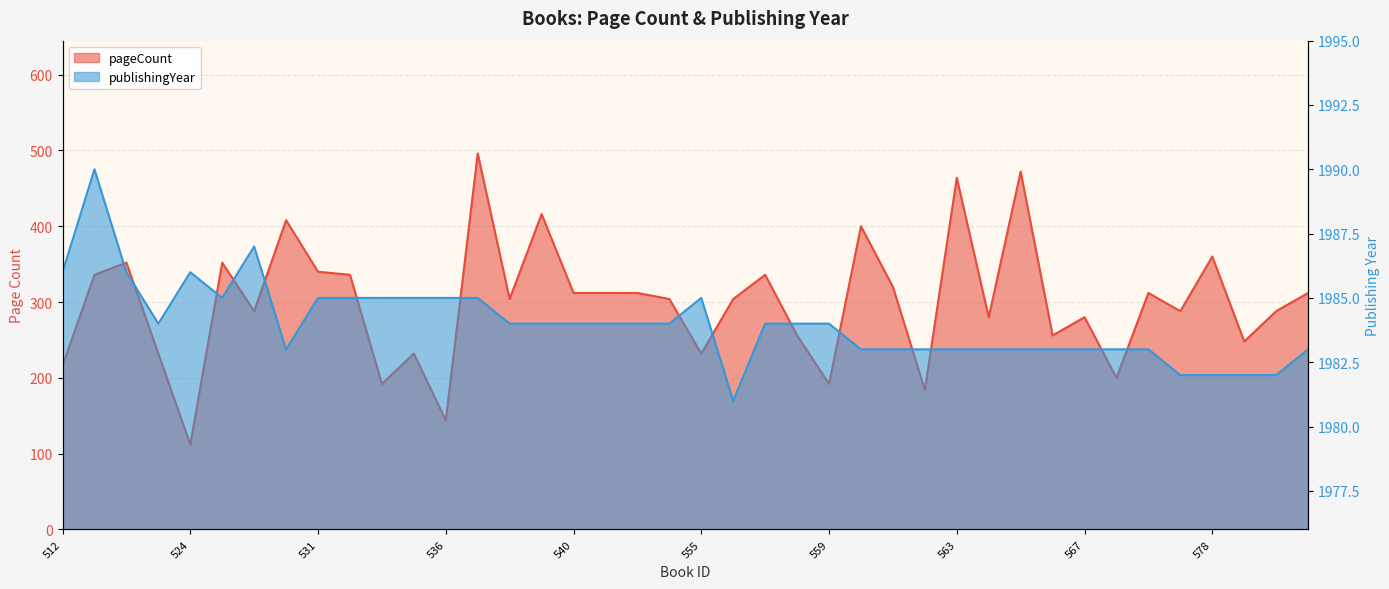

At which label does pageCount reach its minimum?

524